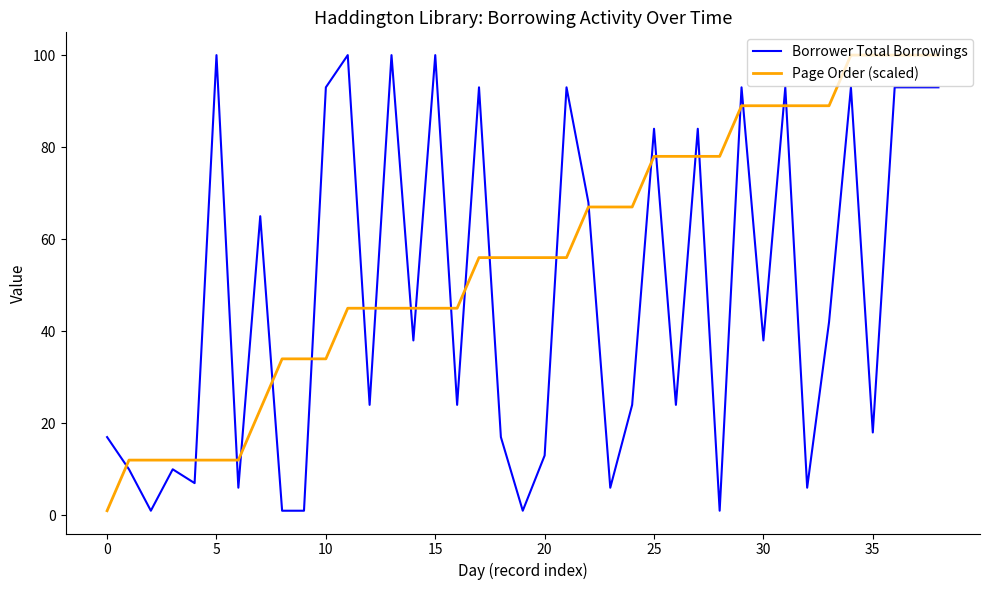

What is the difference between the maximum and minimum values in the Page Order (scaled) series?

99